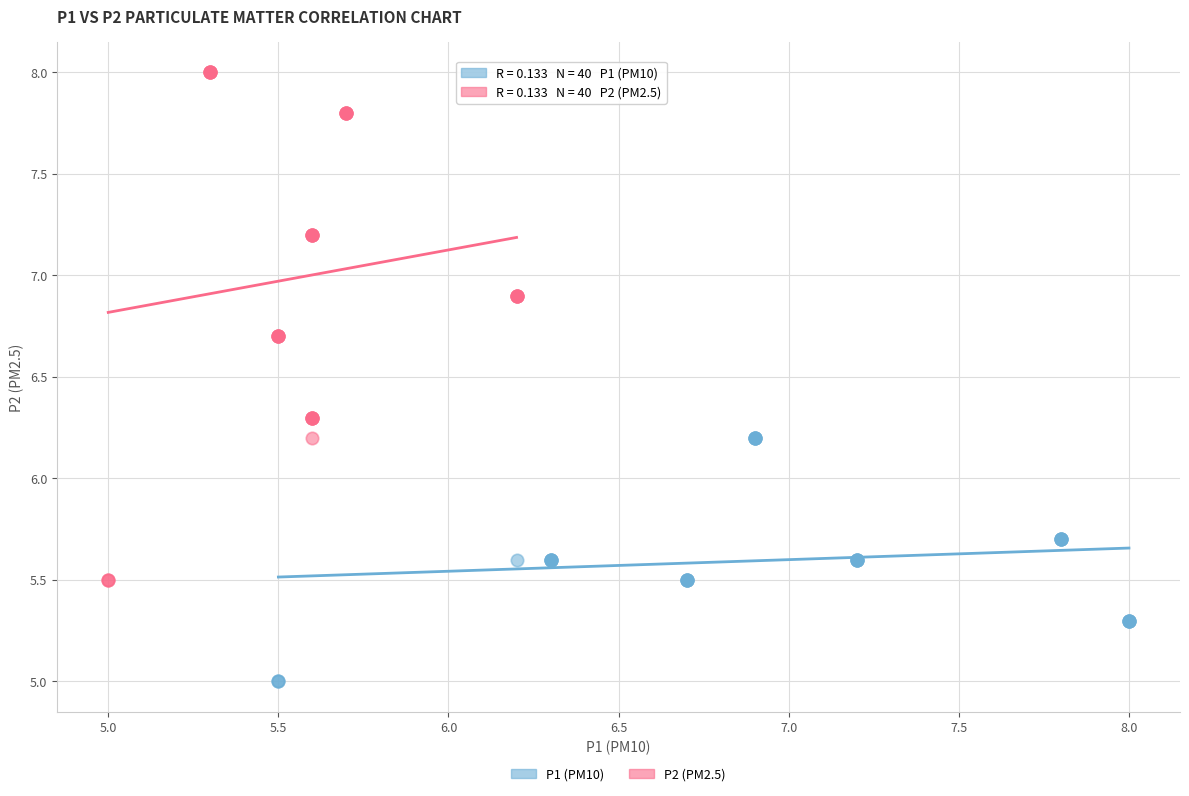

Which series reaches the minimum Y coordinate?

P1 (PM10)